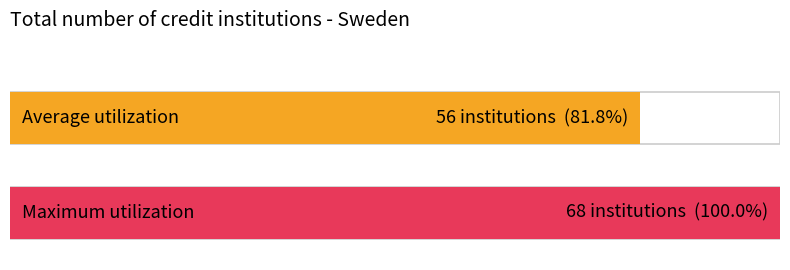

What is the maximum value shown in the chart?

68